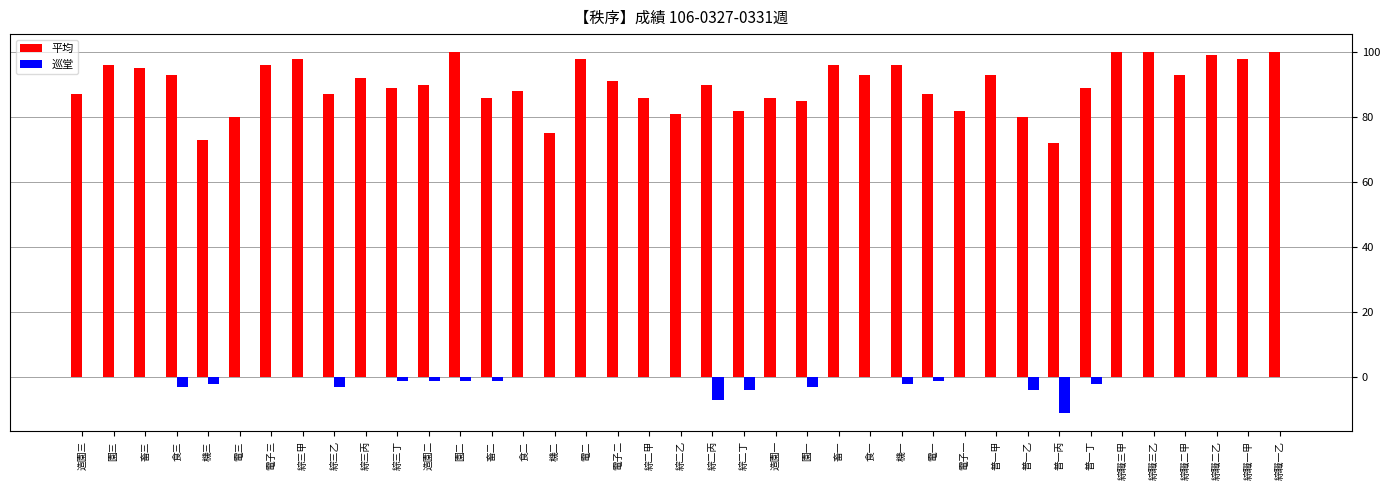

Reading left to right, list all the values displayed in this chart.

平均: 造園三=87	園三=96	畜三=95	食三=93	機三=73	電三=80	電子三=96	綜三甲=98	綜三乙=87	綜三丙=92	綜三丁=89	造園二=90	園二=100	畜二=86	食二=88	機二=75	電二=98	電子二=91	綜二甲=86	綜二乙=81	綜二丙=90	綜二丁=82	造園一=86	園一=85	畜一=96	食一=93	機一=96	電一=87	電子一=82	普一甲=93	普一乙=80	普一丙=72	普一丁=89	綜職三甲=100	綜職三乙=100	綜職二甲=93	綜職二乙=99	綜職一甲=98	綜職一乙=100
巡堂: 造園三=0	園三=0	畜三=0	食三=-3	機三=-2	電三=0	電子三=0	綜三甲=0	綜三乙=-3	綜三丙=0	綜三丁=-1	造園二=-1	園二=-1	畜二=-1	食二=0	機二=0	電二=0	電子二=0	綜二甲=0	綜二乙=0	綜二丙=-7	綜二丁=-4	造園一=0	園一=-3	畜一=0	食一=0	機一=-2	電一=-1	電子一=0	普一甲=0	普一乙=-4	普一丙=-11	普一丁=-2	綜職三甲=0	綜職三乙=0	綜職二甲=0	綜職二乙=0	綜職一甲=0	綜職一乙=0